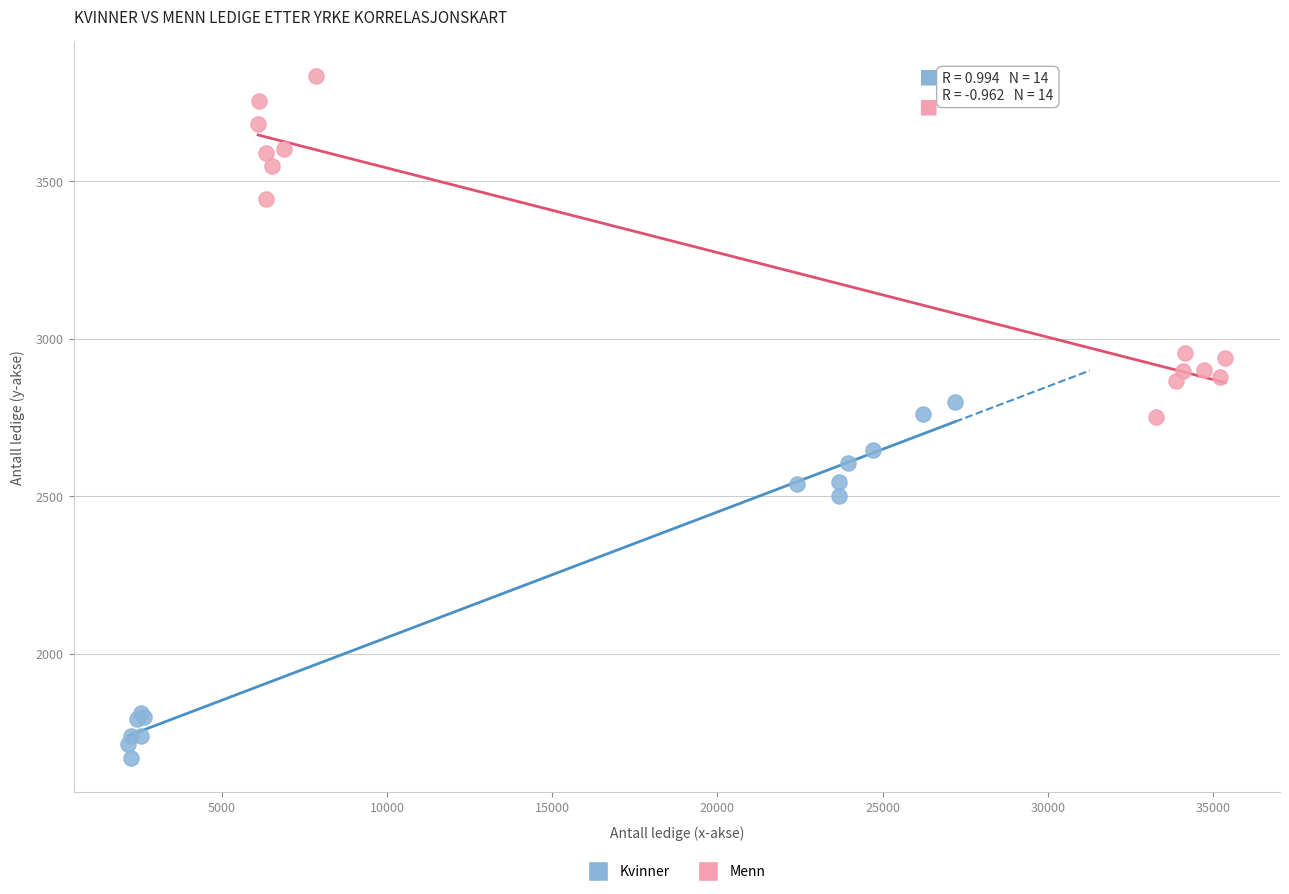

Which series reaches the maximum Y coordinate?

Menn